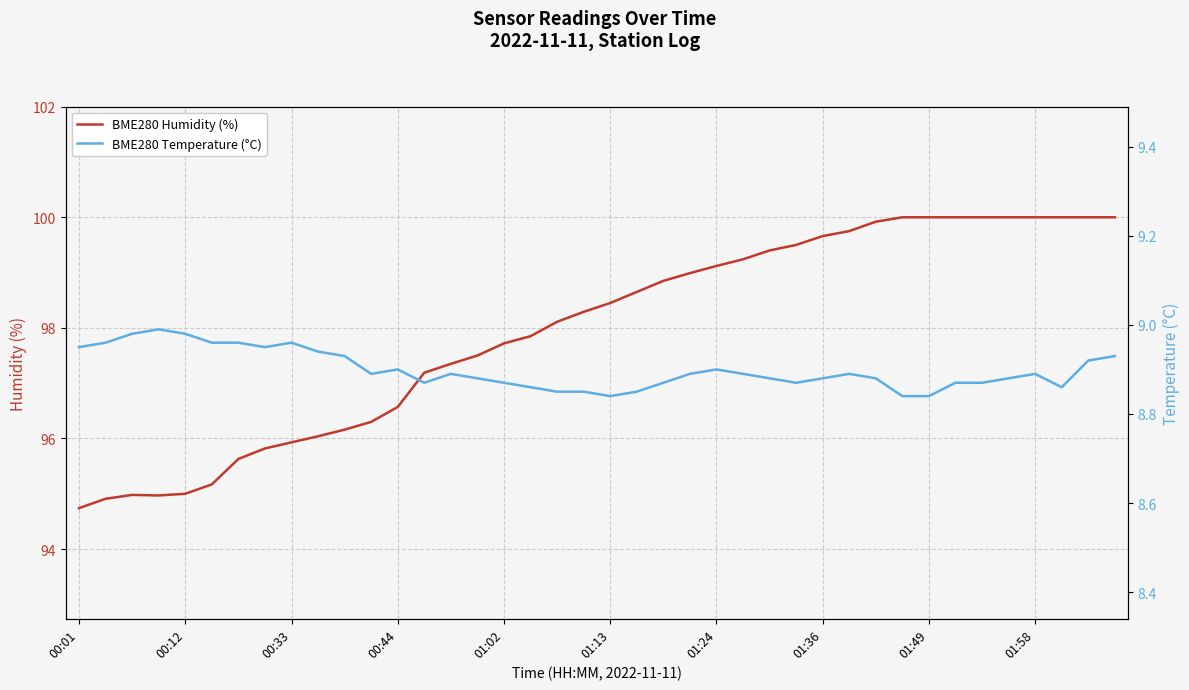

What is the difference between the highest and lowest values at 27?

90.6